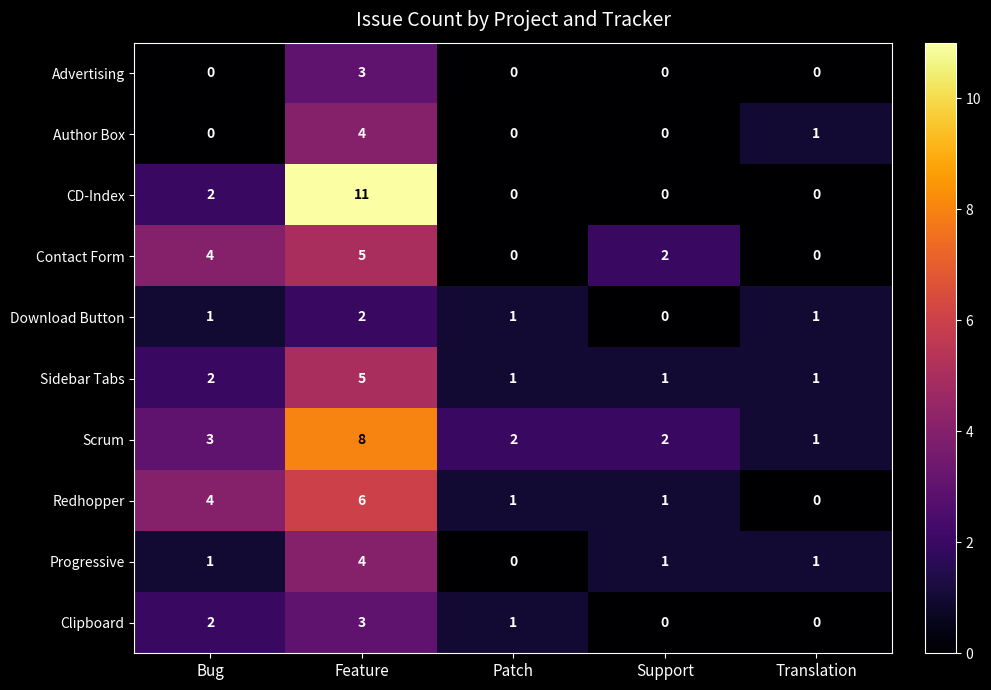

At which category does the chart reach its peak across all series?

Feature